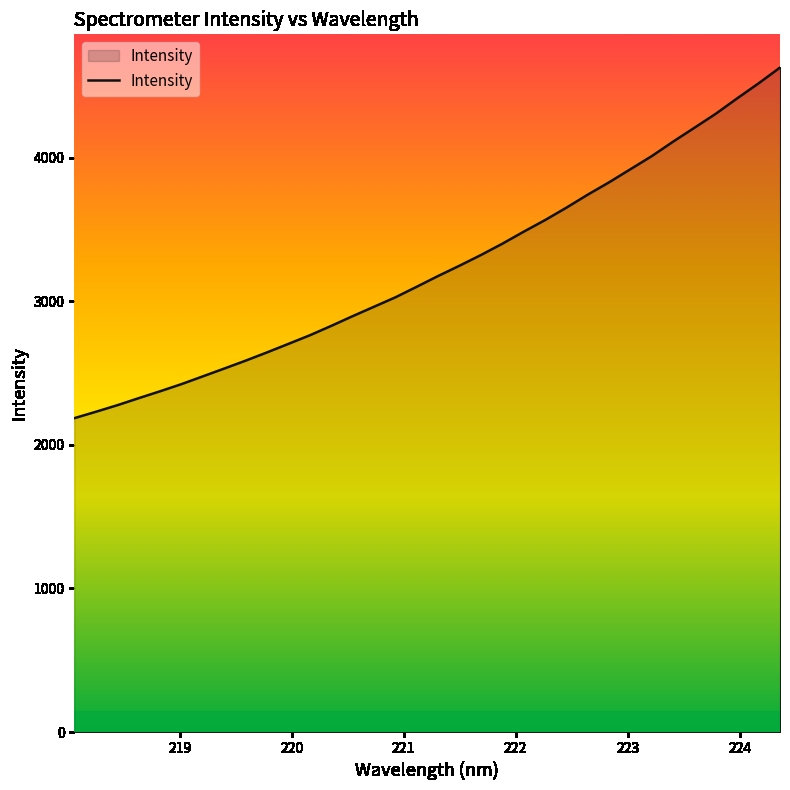

What is the difference between the second highest and minimum values?

2332.9